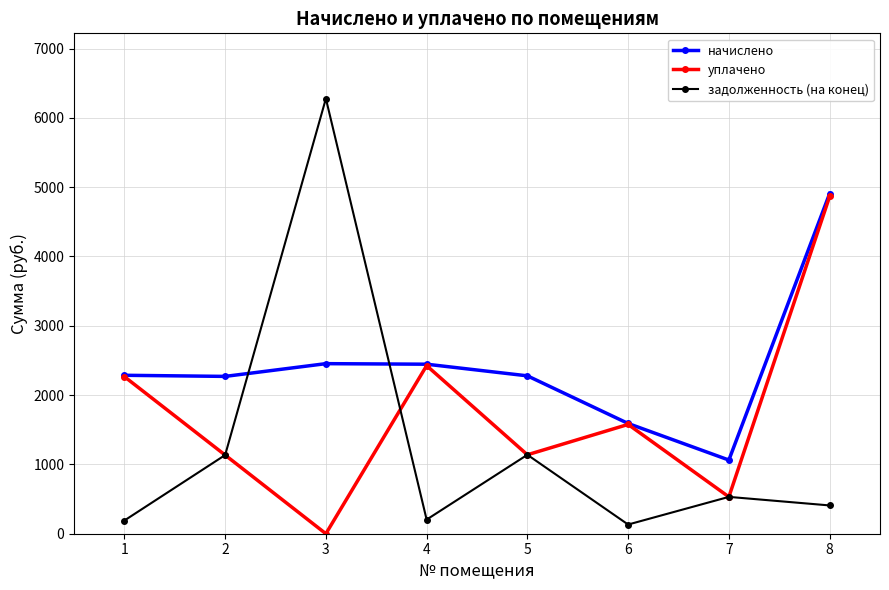

What is the difference between the highest and lowest values at 4?

2241.8